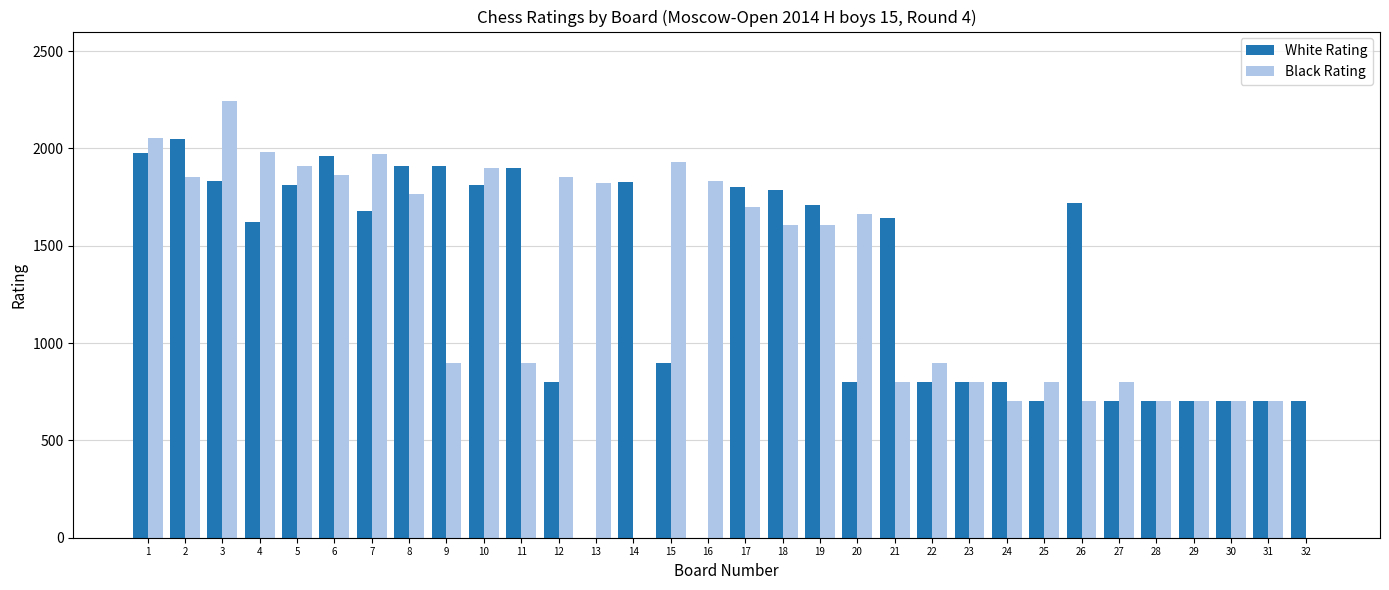

The value of White Rating at 16 is -1294. True or false?

False